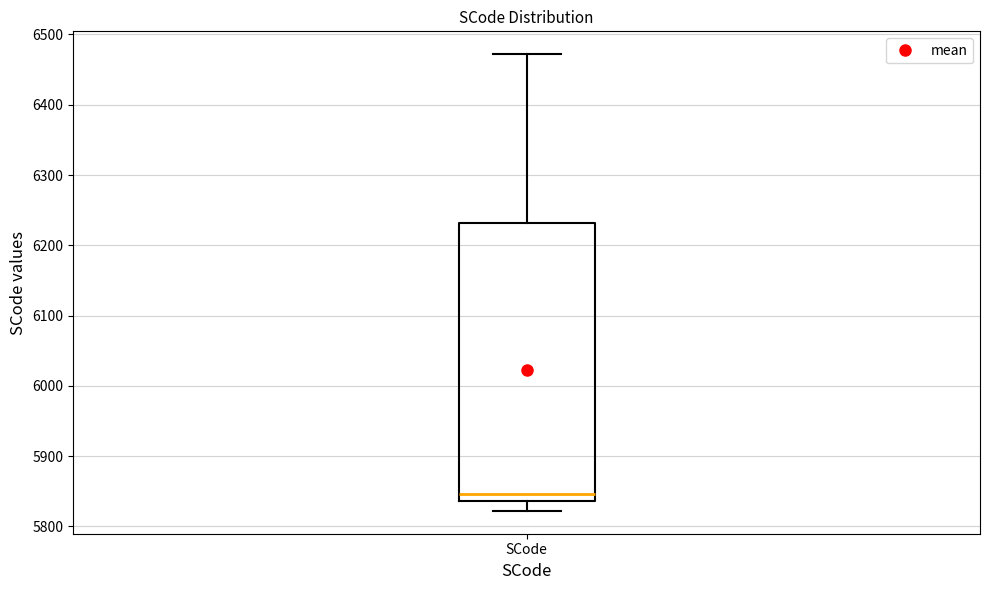

Read this box plot against the y-axis: the position of the median line, the range covered by the box, and the ends of both whiskers. The values are not printed on the chart, so give them approximately, as read against the axis.

median 5850, box 5840 to 6230, whiskers 5820 to 6470